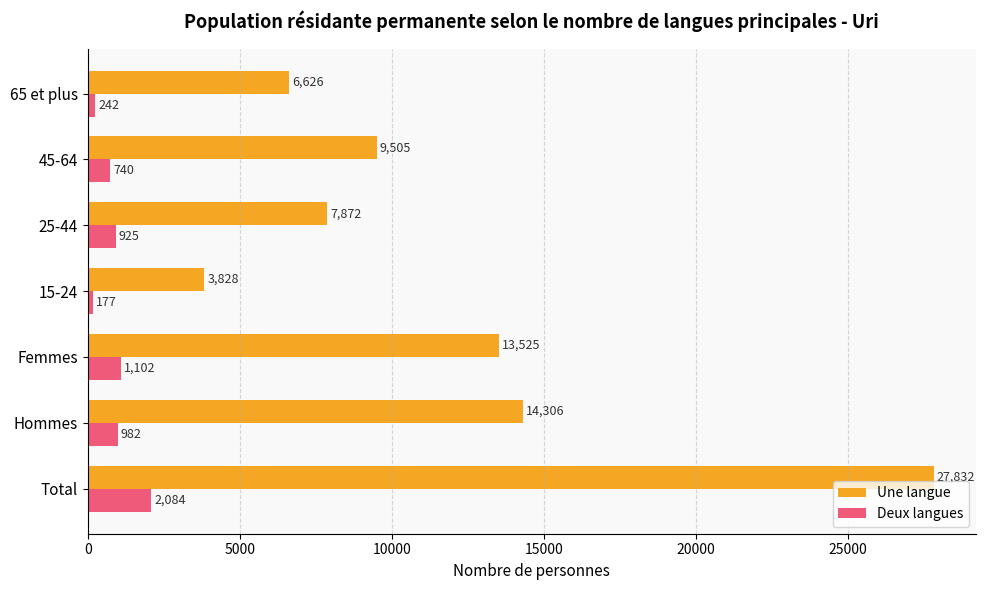

At which category is the sum across all series the highest?

Total